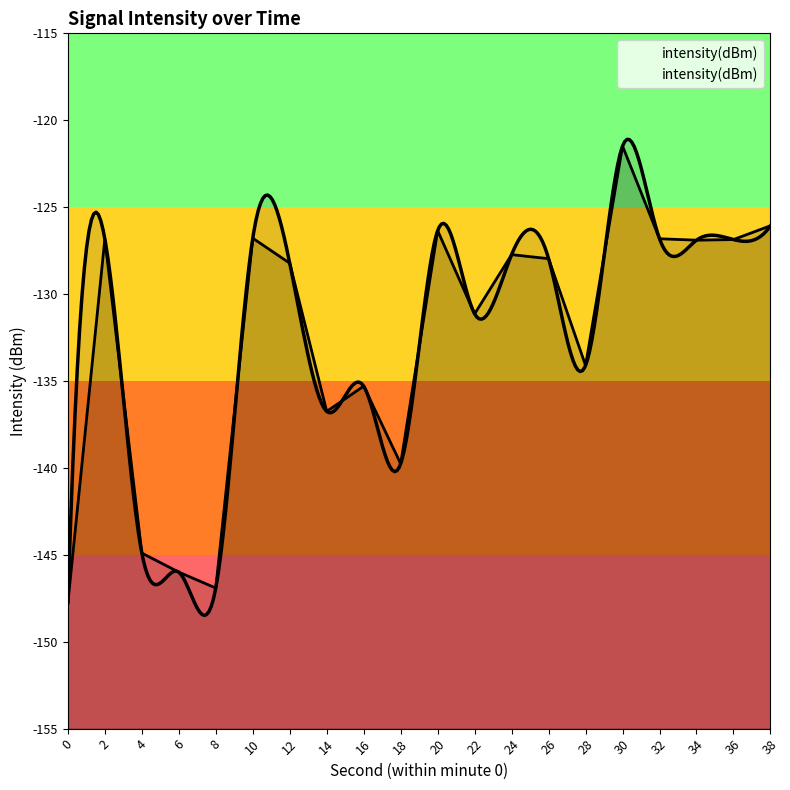

What is the change in value from 2 to 4?

-18.1